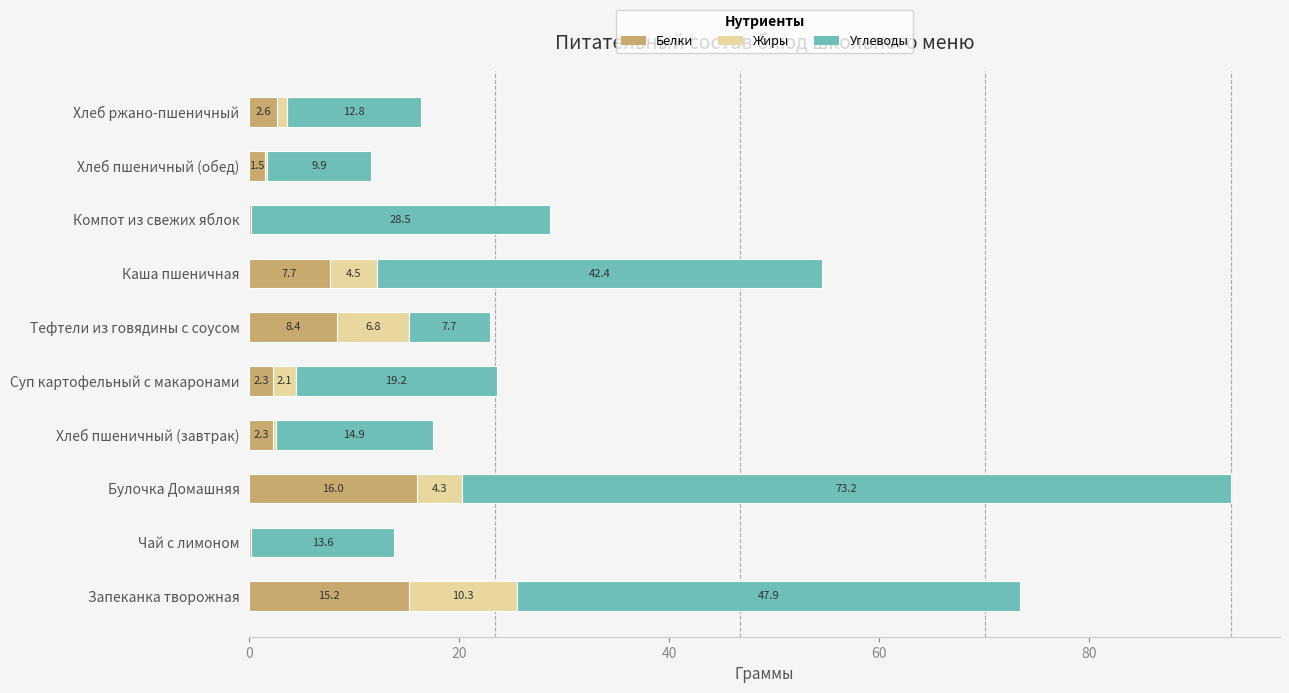

True or false: Белки has a value of 8.4 at Запеканка творожная.

False